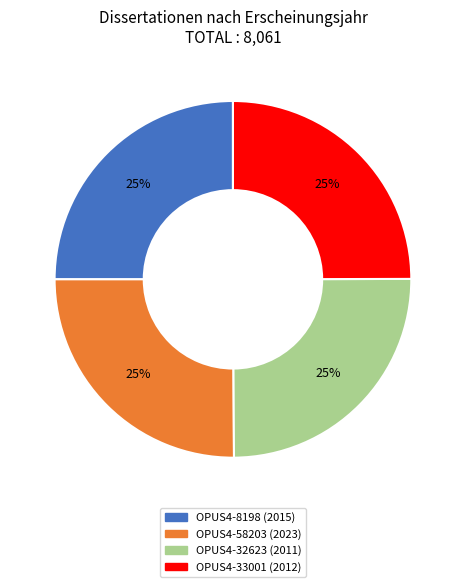

To the nearest percent, what portion does OPUS4-33001 represent?

25%